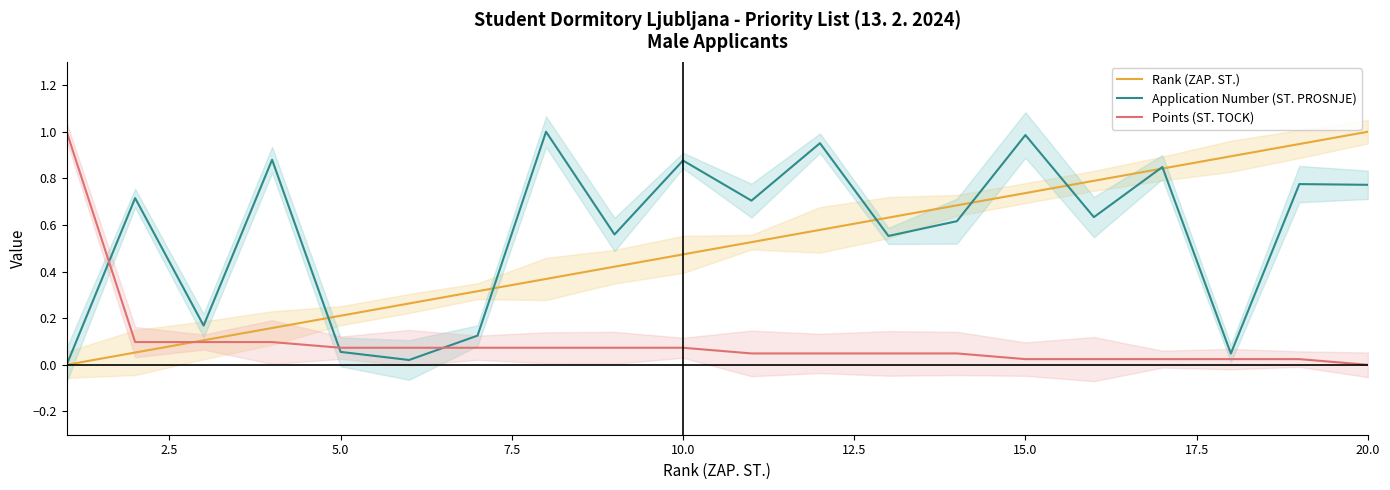

True or false: Points (ST. TOCK) and Application Number (ST. PROSNJE) cross at least once.

True